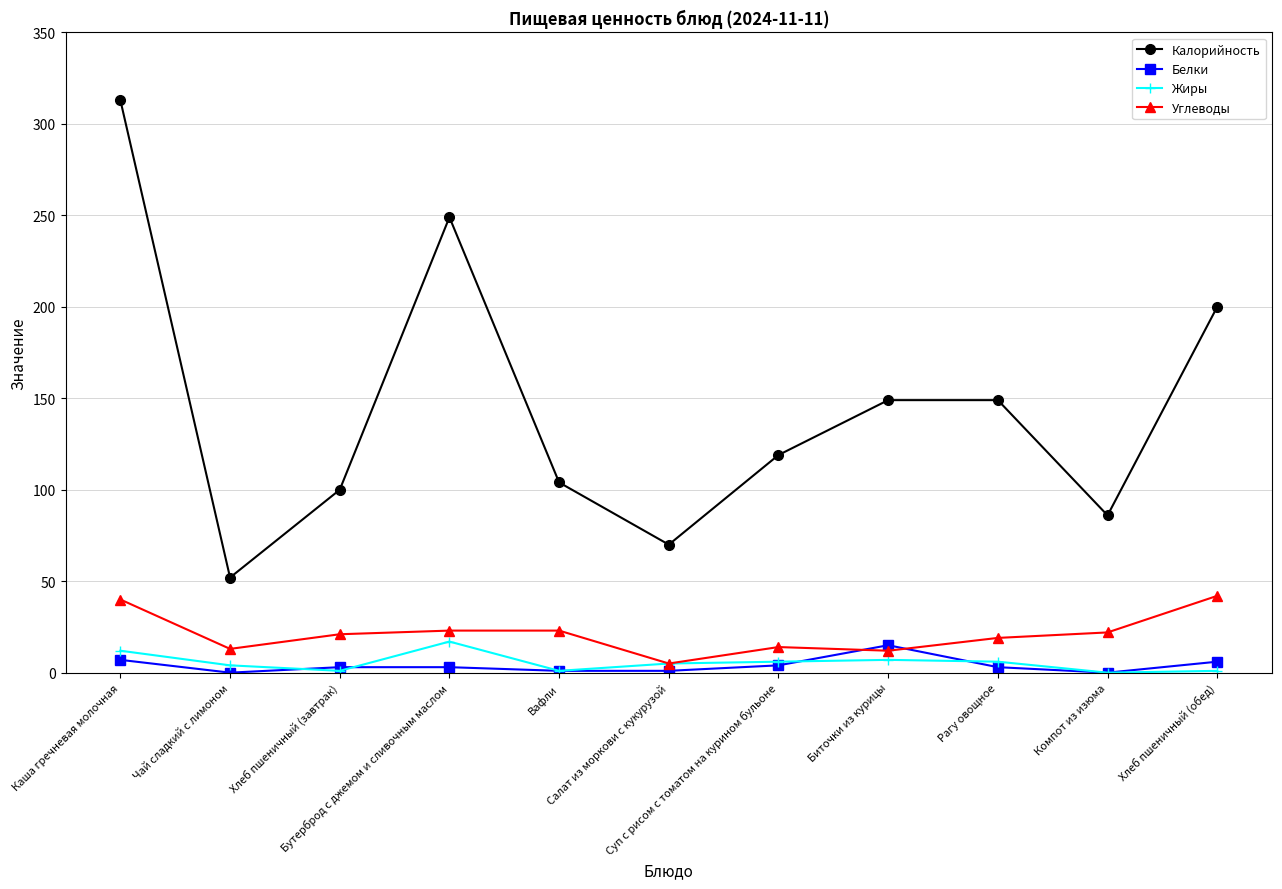

What is the difference between the highest and lowest values at Каша гречневая молочная?

306